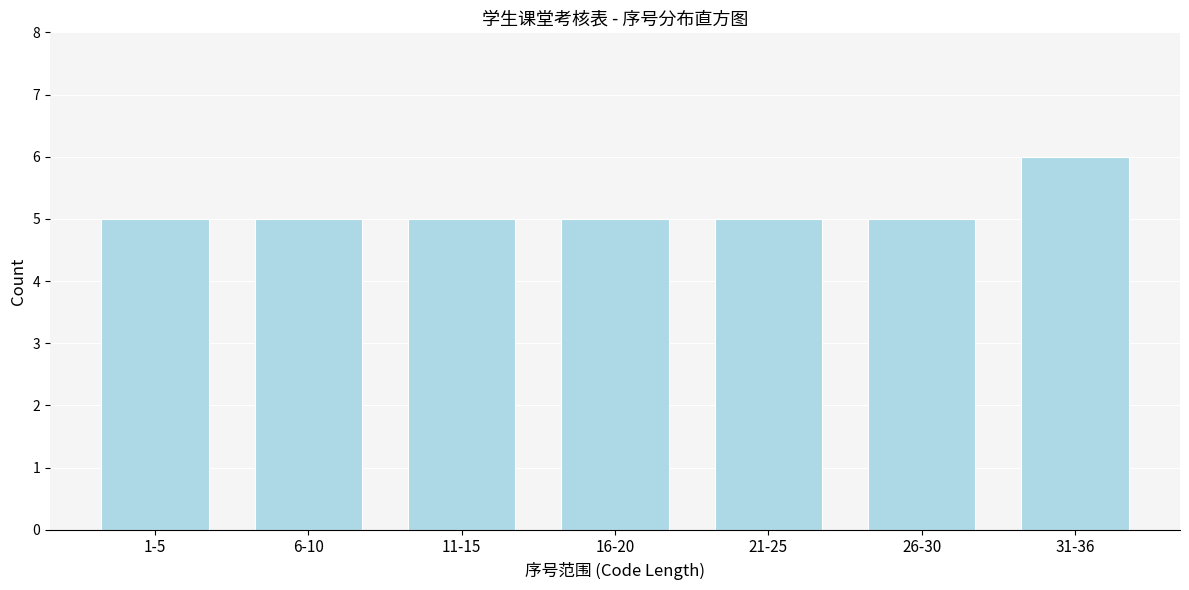

Reading right to left, list all the values displayed in this chart.

6	5	5	5	5	5	5